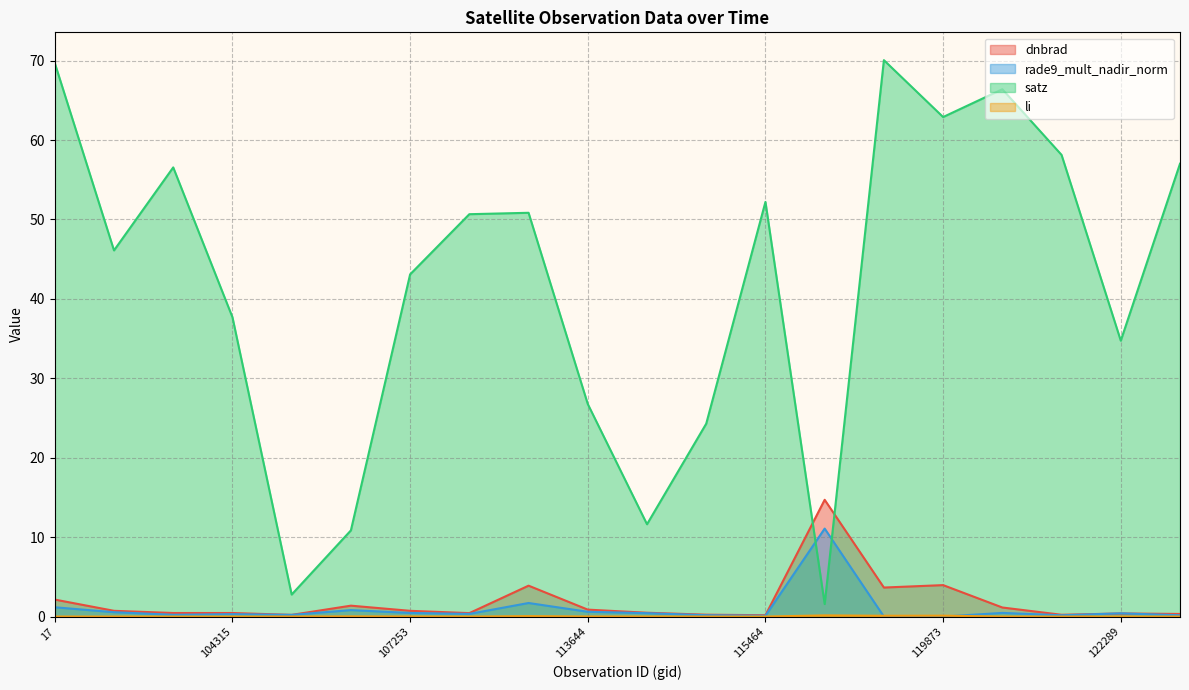

The satz series shows 34.7 at 122289. True or false?

True